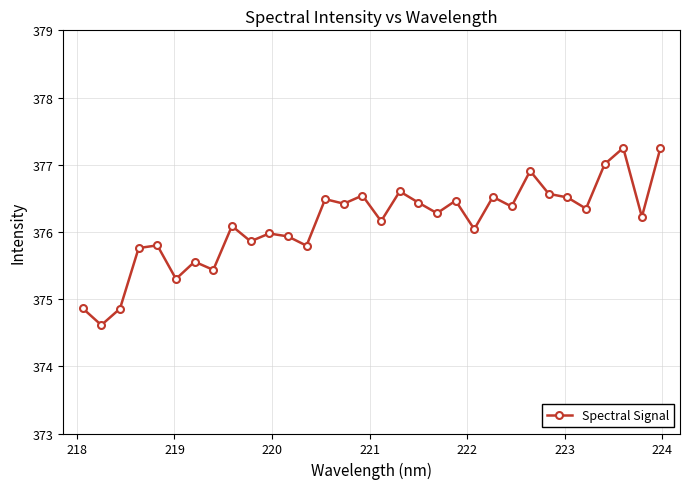

What is the value of the 5th point from the left?

375.8